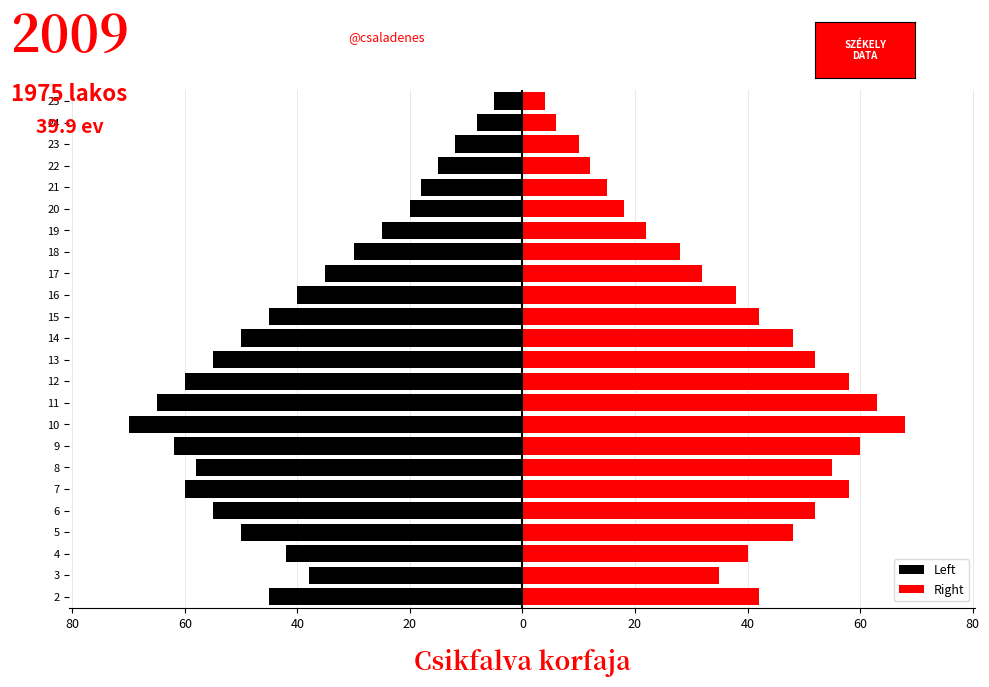

What is the average value of the Right series?

38